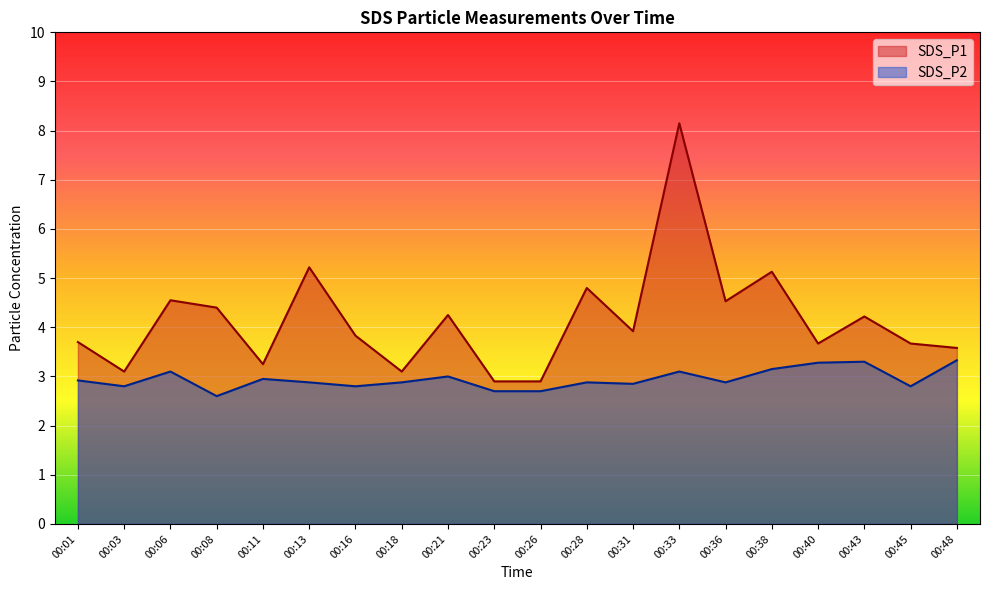

At 00:21, list the series in order from smallest to largest.

SDS_P2, SDS_P1